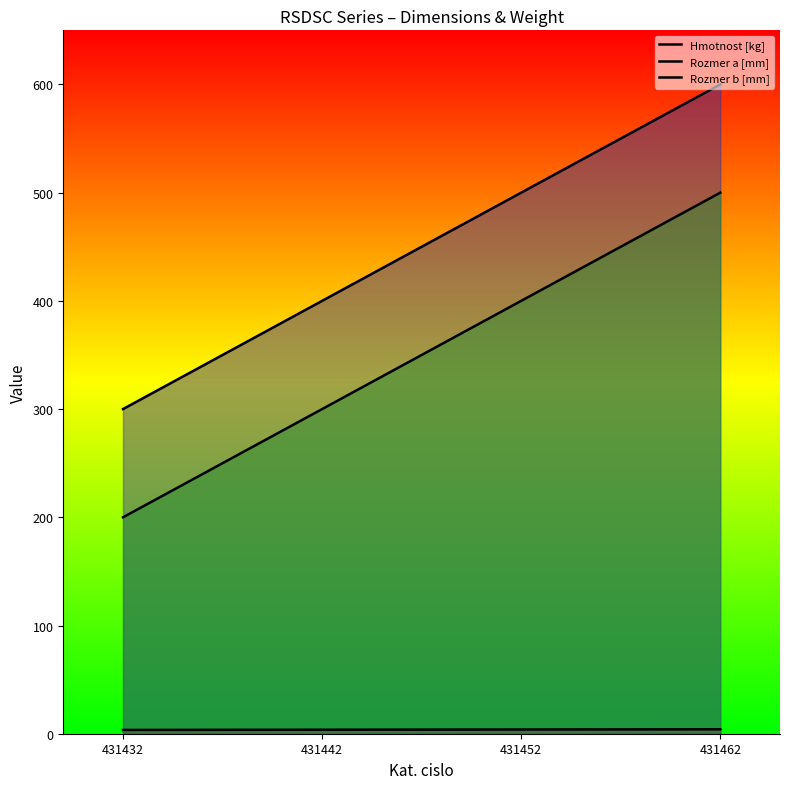

The Rozmer b [mm] series shows 200.0 at 431432. True or false?

True